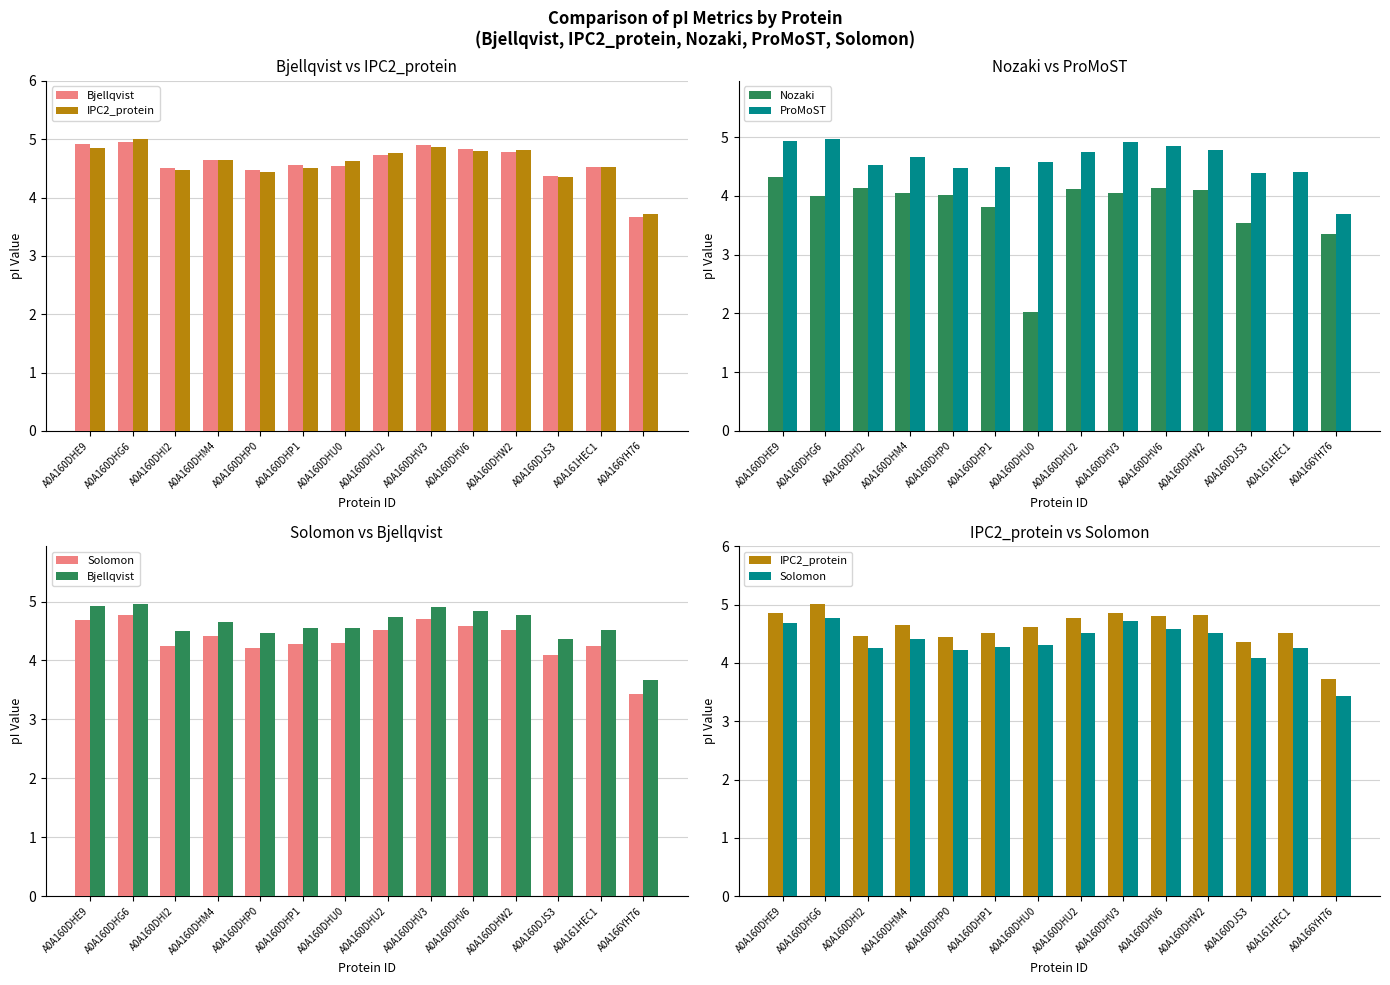

Reading left to right, extract all data points from this chart.

Bjellqvist: 4.9	5.0	4.5	4.6	4.5	4.6	4.5	4.7	4.9	4.8	4.8	4.4	4.5	3.7
IPC2_protein: 4.9	5.0	4.5	4.6	4.4	4.5	4.6	4.8	4.9	4.8	4.8	4.4	4.5	3.7
Nozaki: 4.3	4.0	4.1	4.0	4.0	3.8	2.0	4.1	4.0	4.1	4.1	3.5	0.0	3.4
ProMoST: 4.9	5.0	4.5	4.7	4.5	4.5	4.6	4.7	4.9	4.9	4.8	4.4	4.4	3.7
Solomon: 4.7	4.8	4.3	4.4	4.2	4.3	4.3	4.5	4.7	4.6	4.5	4.1	4.3	3.4